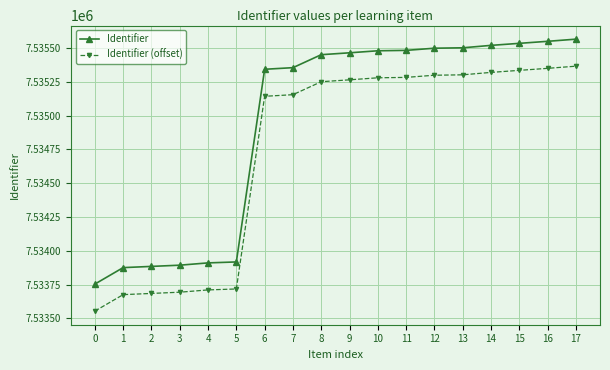

True or false: Identifier (offset) and Identifier intersect in this chart.

False